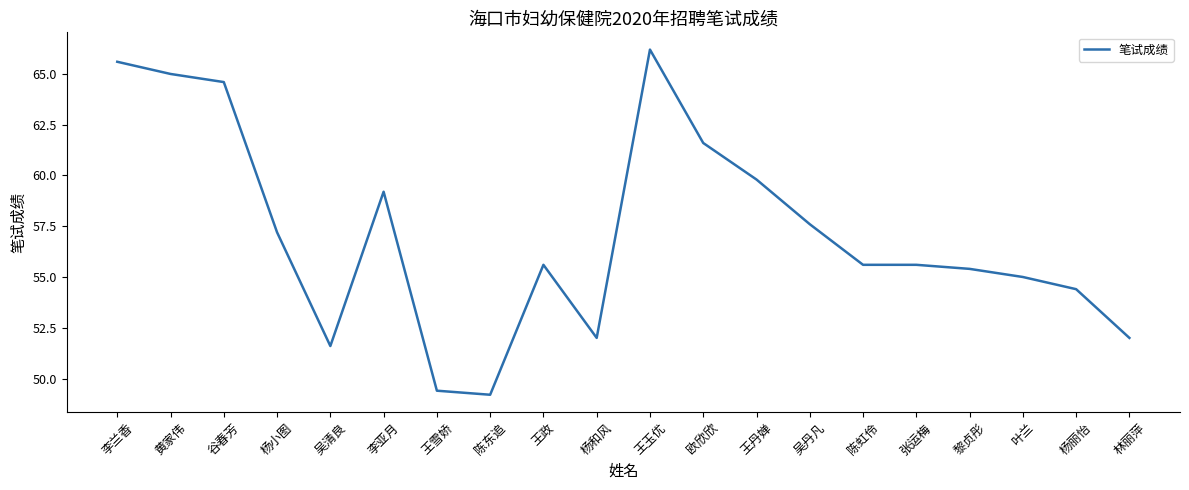

Where is the first local minimum?

吴清良